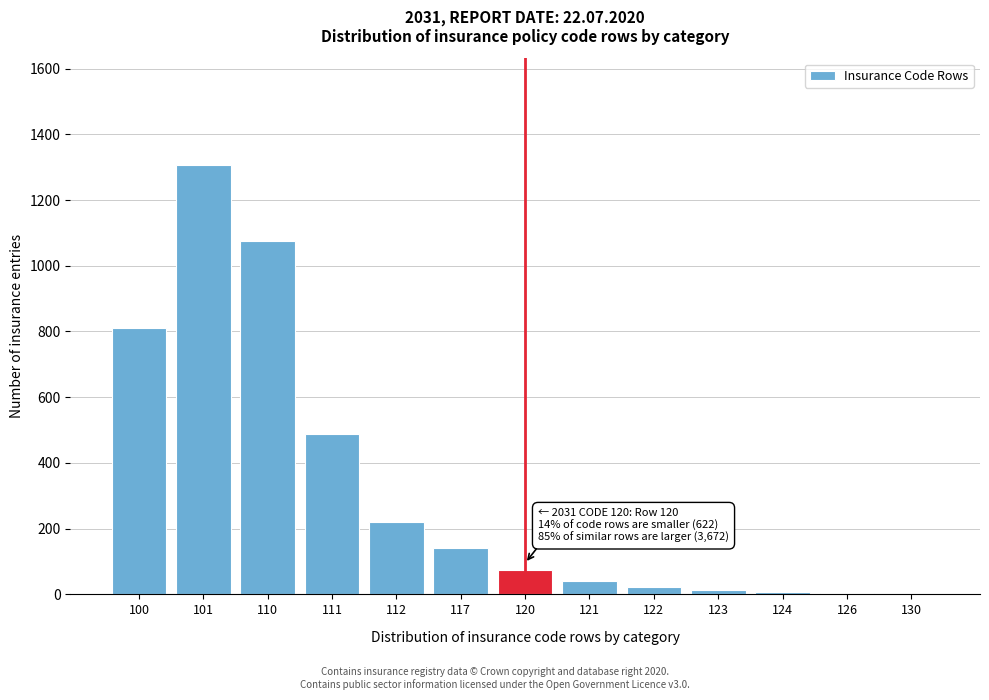

Approximately how many times larger is the value at 121 compared to 120?

0.6